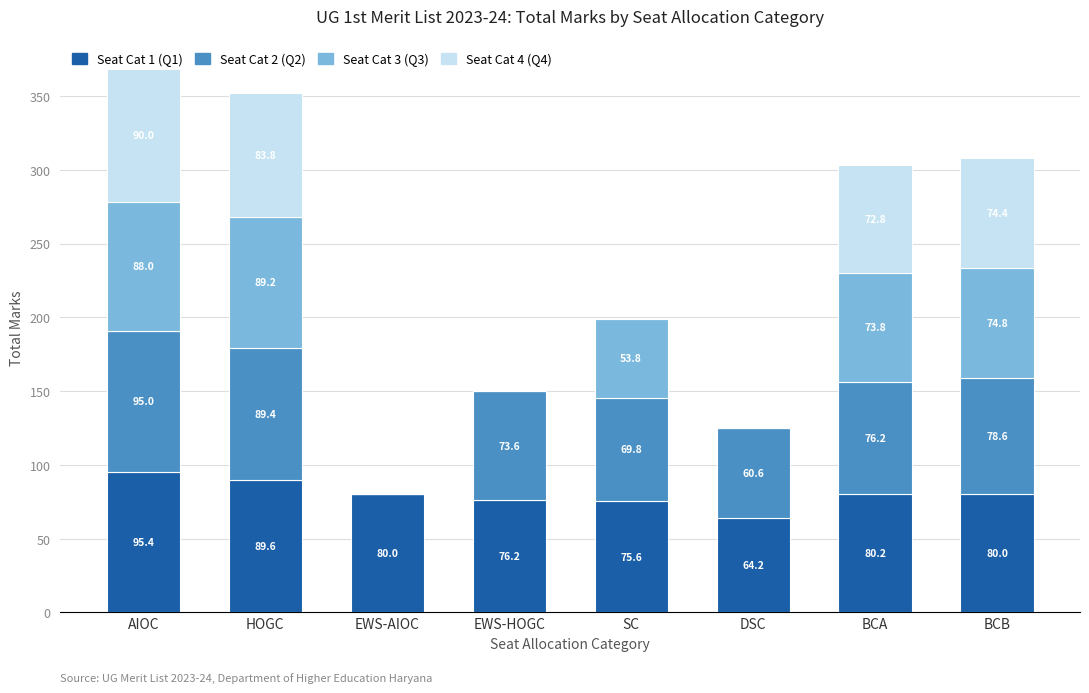

Read the Seat Cat 1 (Q1) value at BCA.

80.2